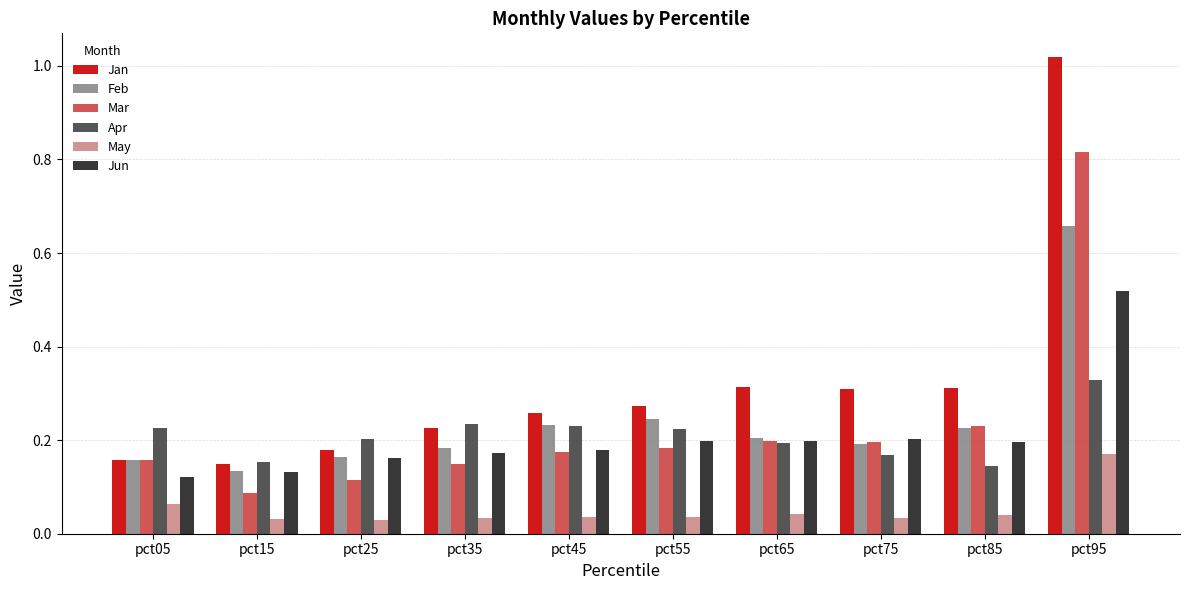

At how many categories does at least one series exceed 0?

10